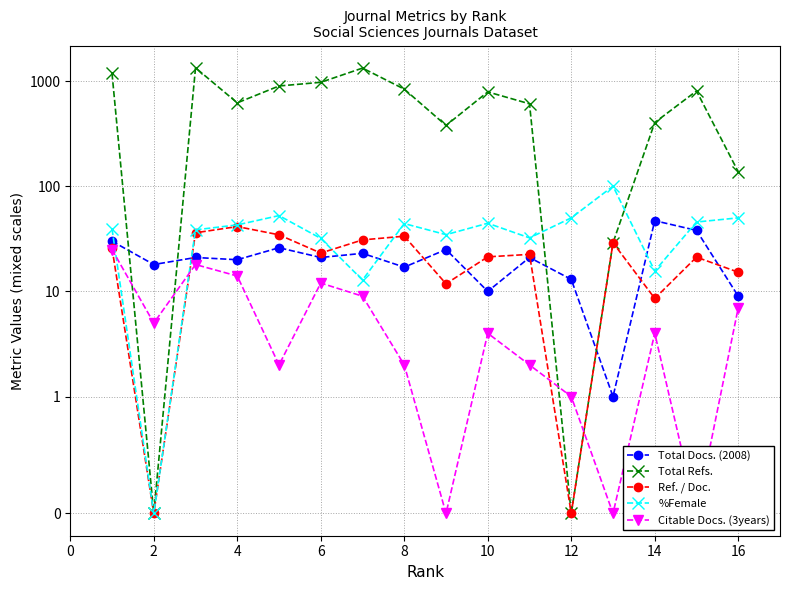

Is the value of Total Refs. at 18 greater than the value of %Female at 16?

Yes